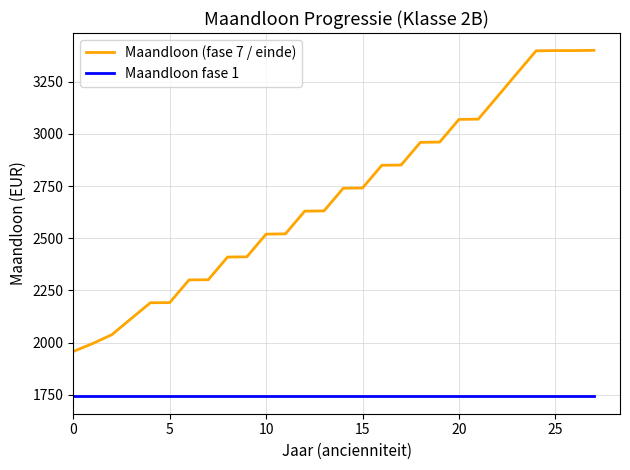

What are all the series names shown in the legend?

Maandloon (fase 7 / einde), Maandloon fase 1